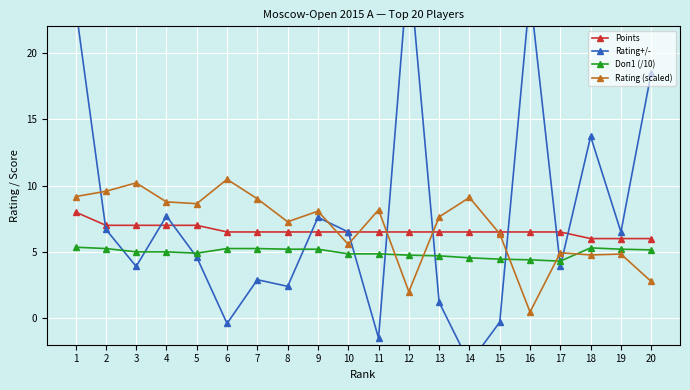

Is the value of Rating (scaled) at 20 greater than the value of Doп1 (/10) at 7?

No